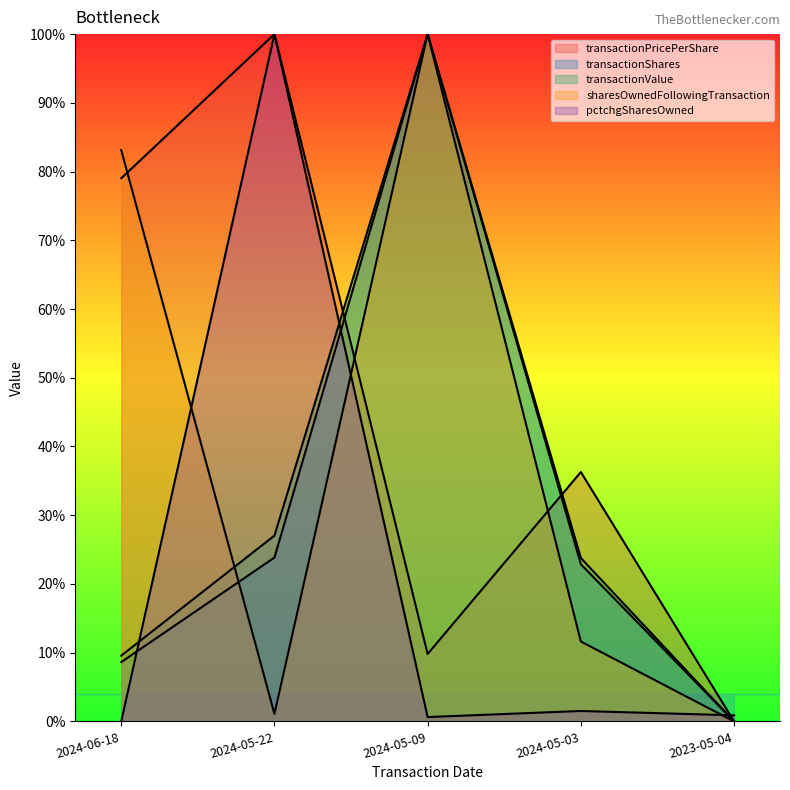

How many values in the sharesOwnedFollowingTransaction series exceed 0?

4